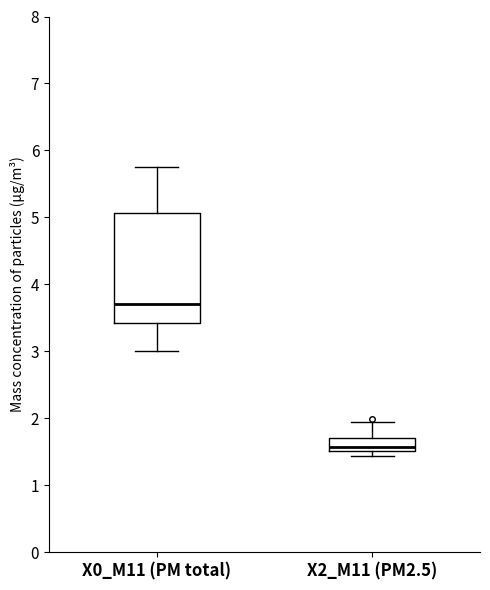

Where does the median line of the box for X2_M11 (PM2.5) sit on the y-axis? The values are not printed on the chart, so give them approximately, as read against the axis.

1.6